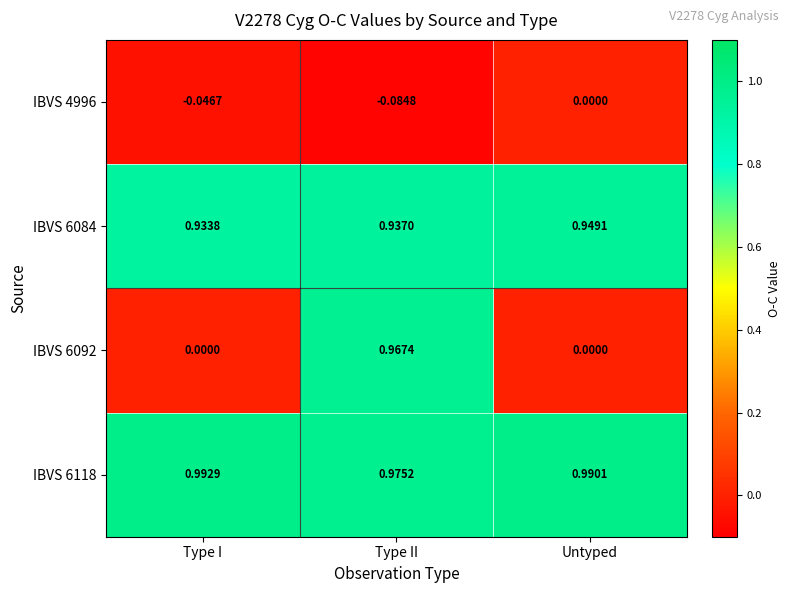

Which category has the highest value across all series?

Type I